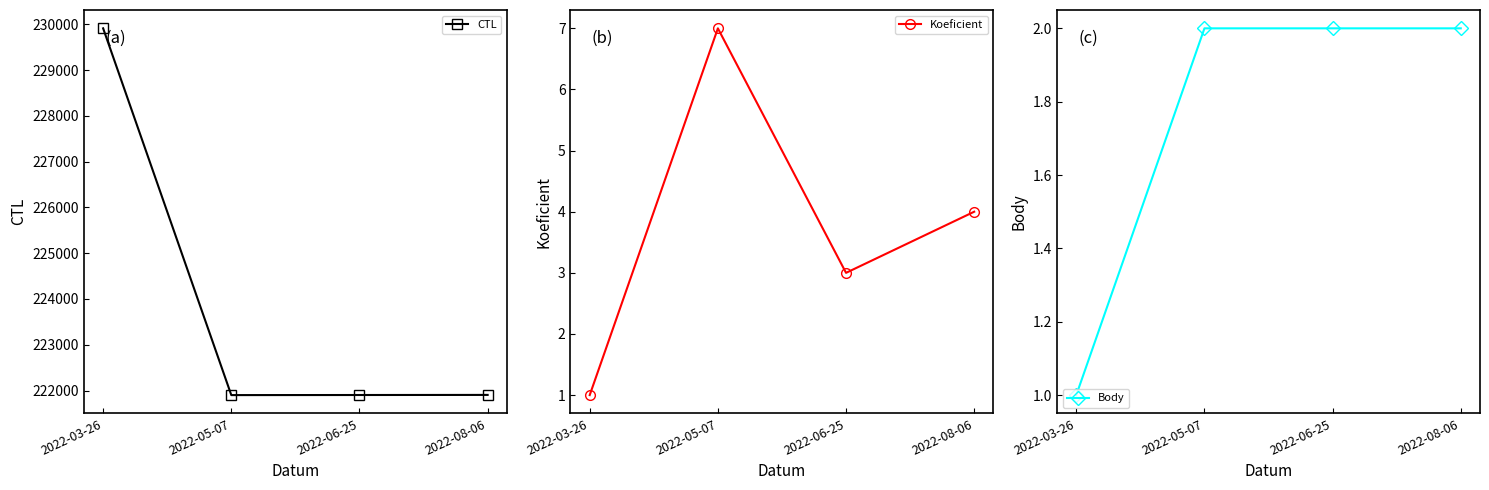

How many values in the Body series are below 2?

1